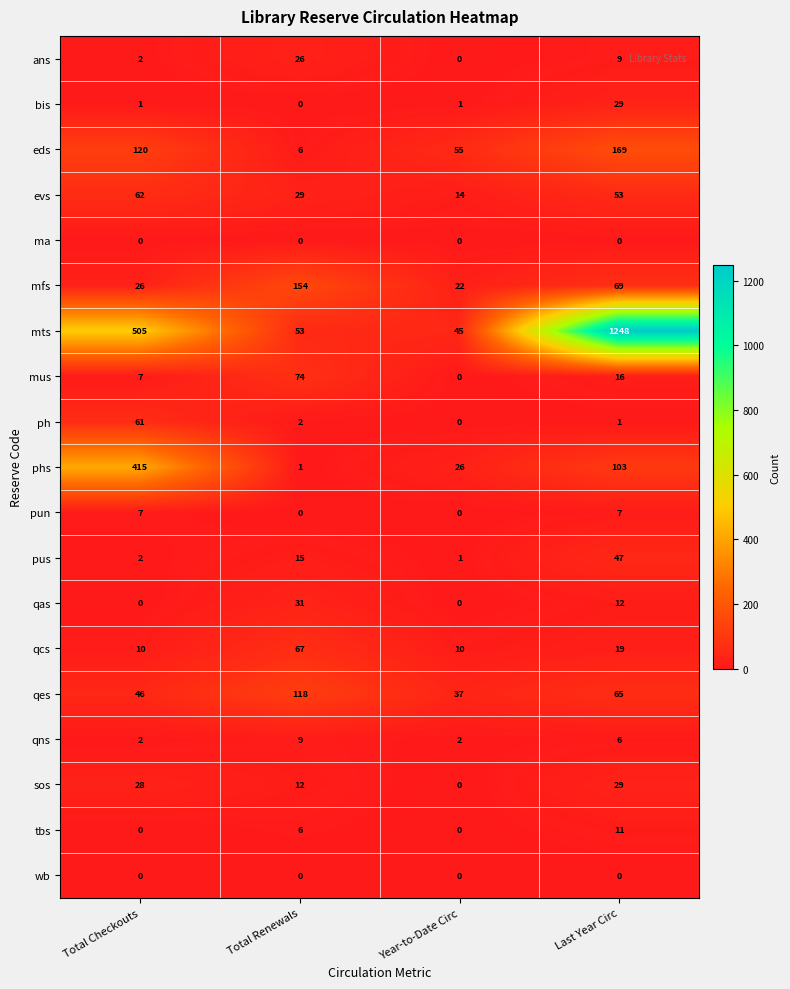

How many qes values are between 46 and 118?

3